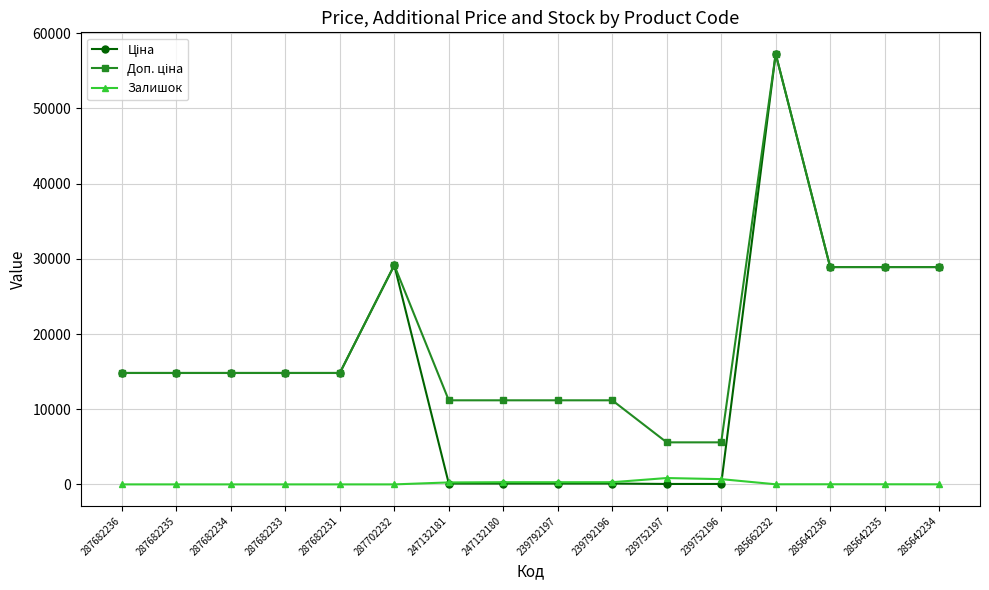

What is the maximum value shown in the chart?

57258.0